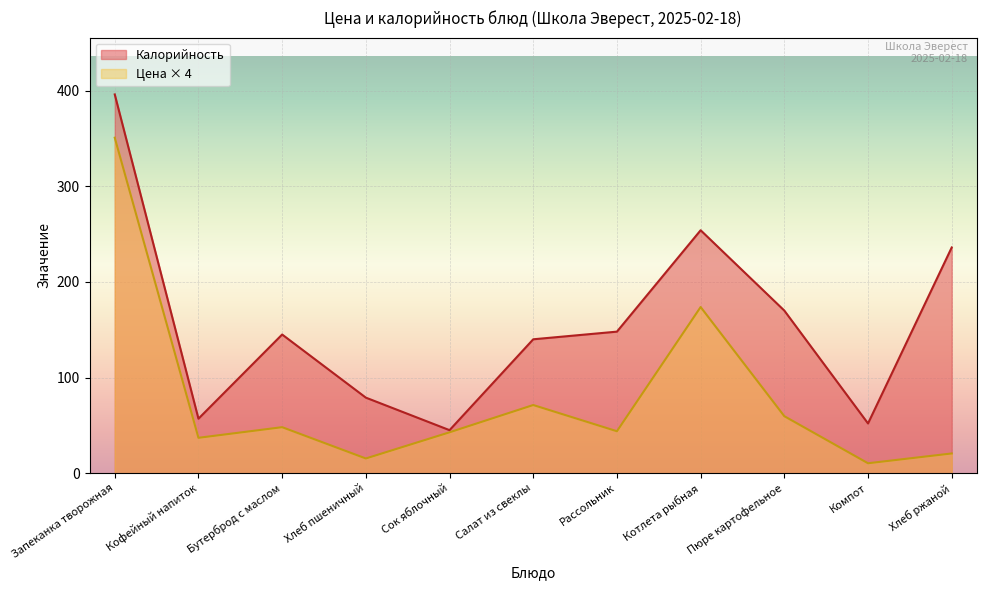

True or false: Калорийность and Цена cross at least once.

False